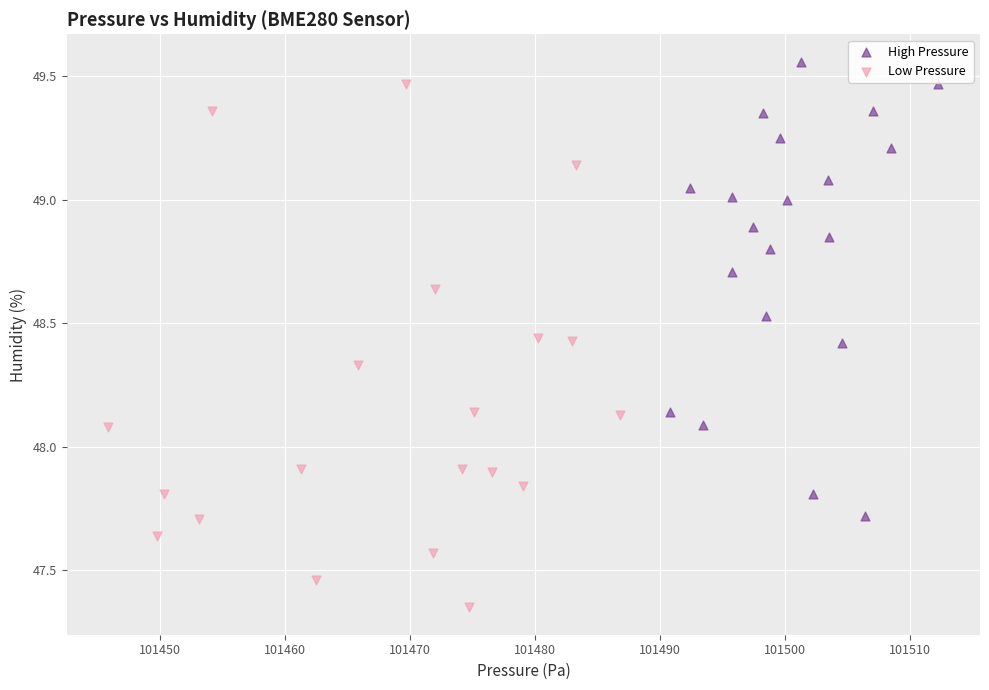

What are all the series names shown in the legend?

High Pressure, Low Pressure